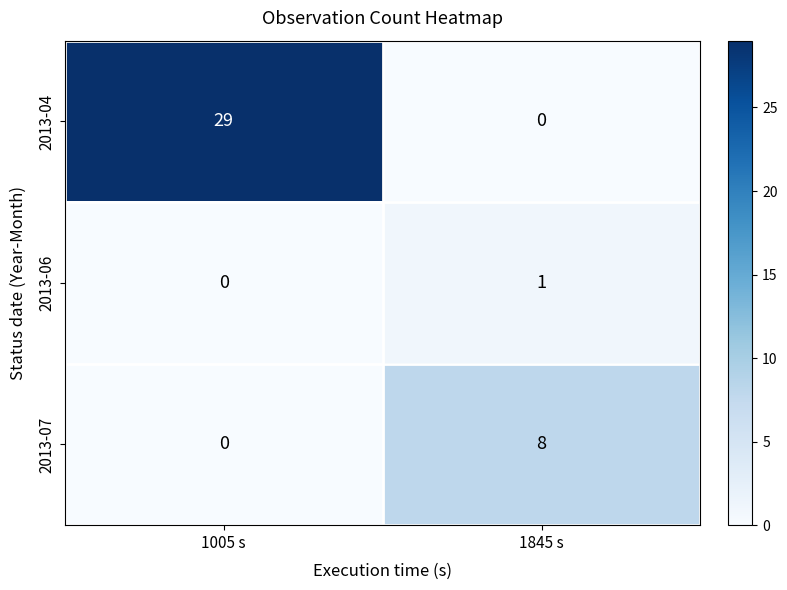

Rank the series by their average value, from highest to lowest.

2013-04, 2013-07, 2013-06